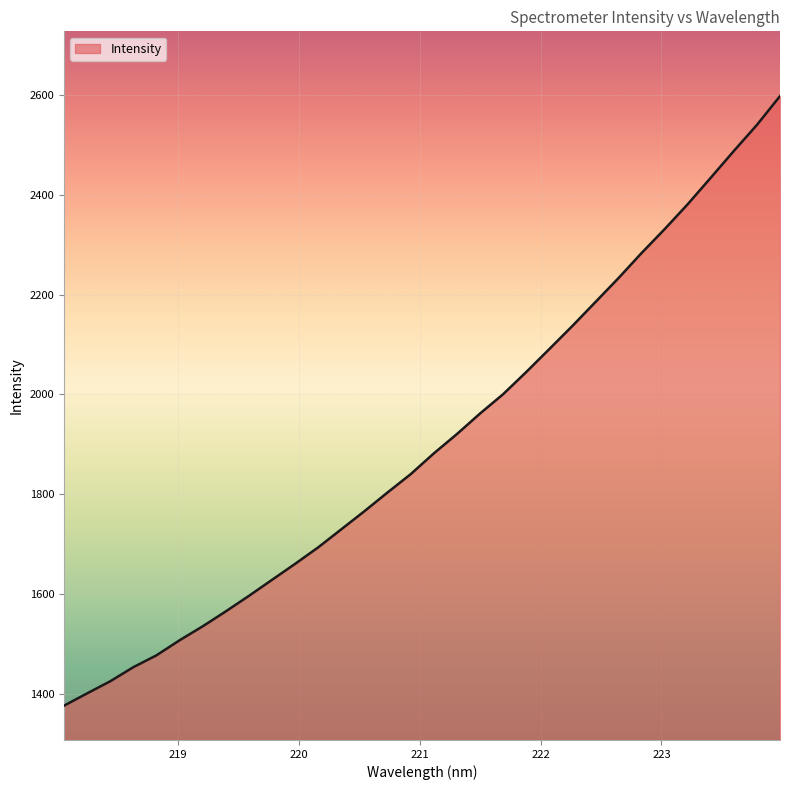

What is the greatest value displayed?

2598.3